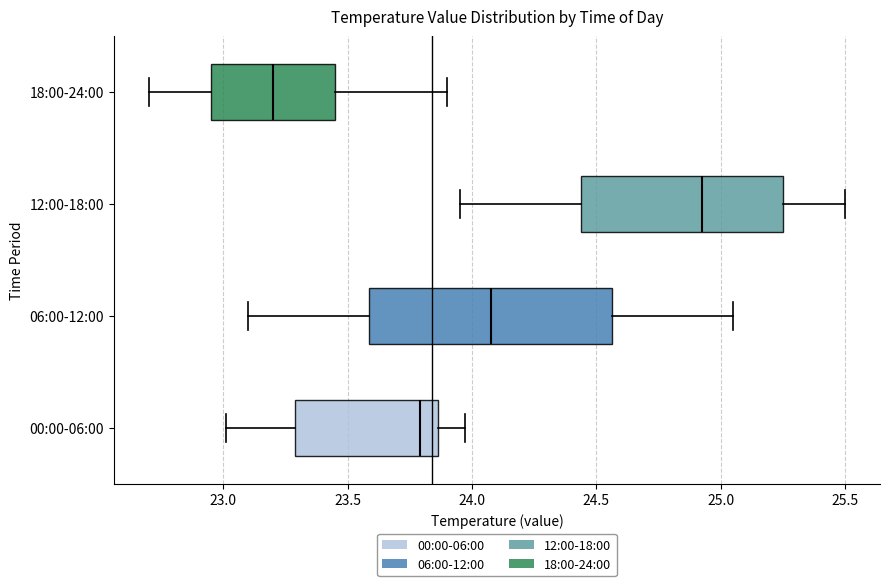

Comparing the boxes themselves (not the whiskers), which one is the widest?

06:00-12:00